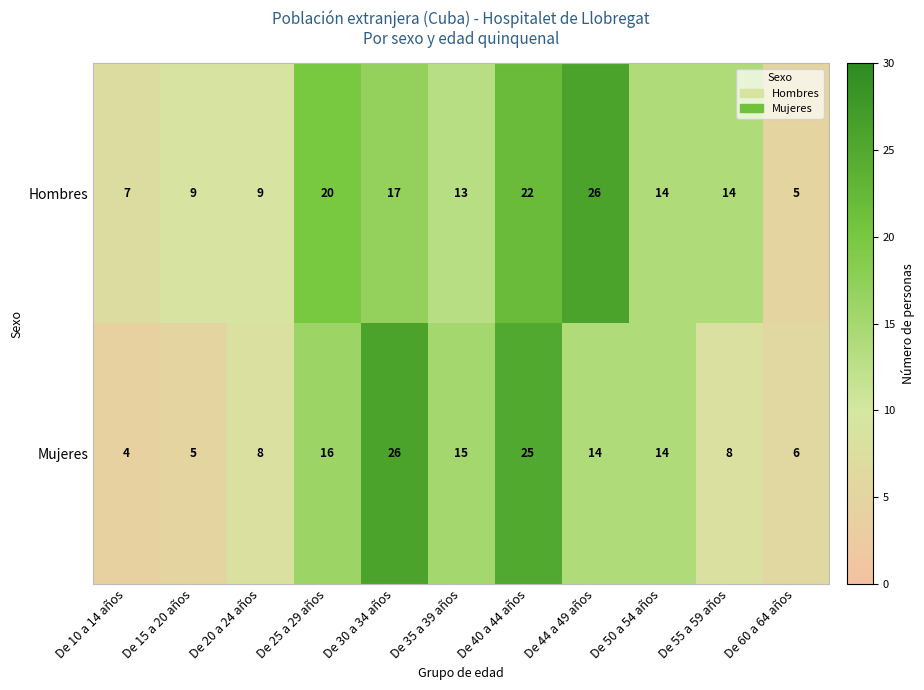

What is the approximate value of Hombres at De 44 a 49 años, to the nearest 10?

30